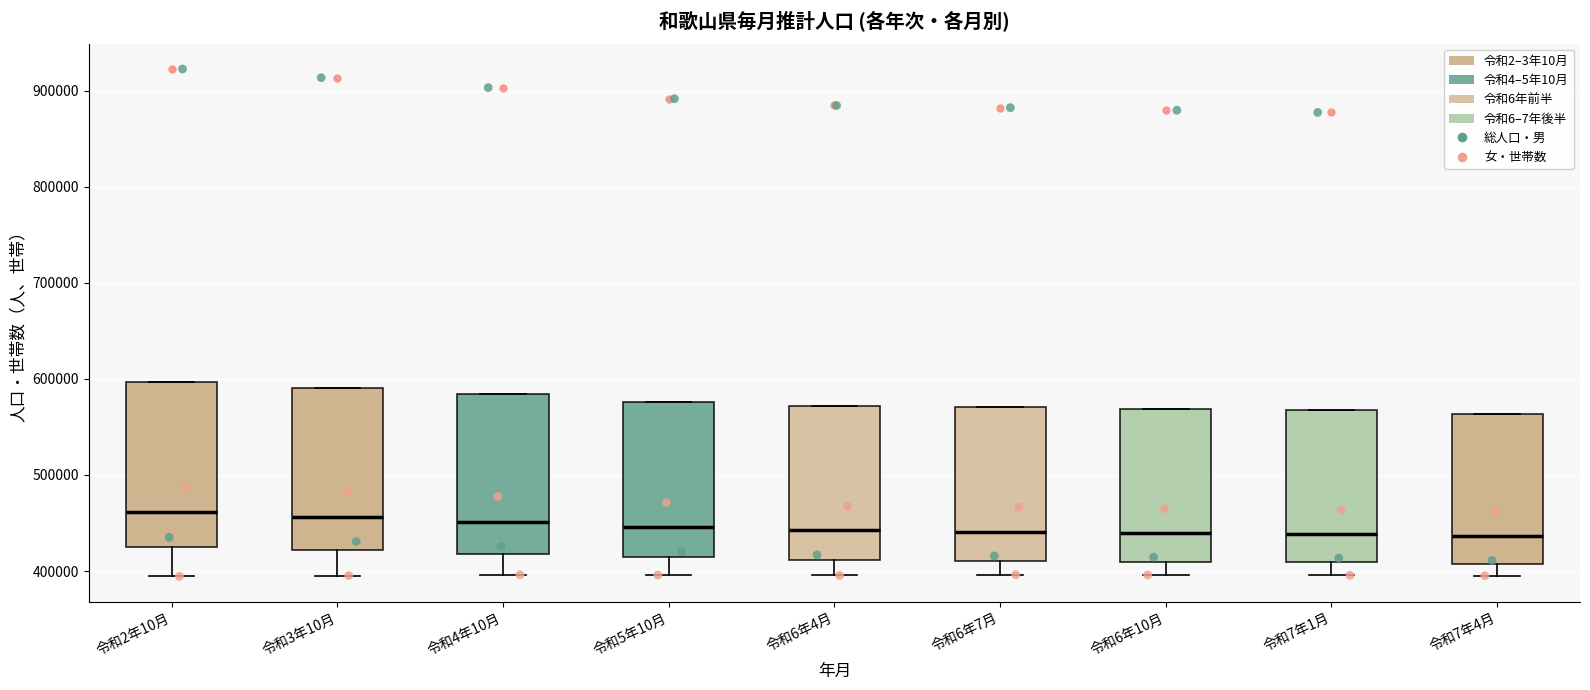

Reading left to right, transcribe this box plot: for each box, give where its median line is, the range the box spans, and where its two whiskers end, as read against the y-axis. The values are not printed on the chart, so give them approximately, as read against the axis.

令和2年10月: median 460000, box 420000 to 600000, whiskers 390000 to 600000
令和3年10月: median 460000, box 420000 to 590000, whiskers 400000 to 590000
令和4年10月: median 450000, box 420000 to 580000, whiskers 400000 to 580000
令和5年10月: median 450000, box 410000 to 580000, whiskers 400000 to 580000
令和6年4月: median 440000, box 410000 to 570000, whiskers 400000 to 570000
令和6年7月: median 440000, box 410000 to 570000, whiskers 400000 to 570000
令和6年10月: median 440000, box 410000 to 570000, whiskers 400000 to 570000
令和7年1月: median 440000, box 410000 to 570000, whiskers 400000 to 570000
令和7年4月: median 440000, box 410000 to 560000, whiskers 400000 to 560000